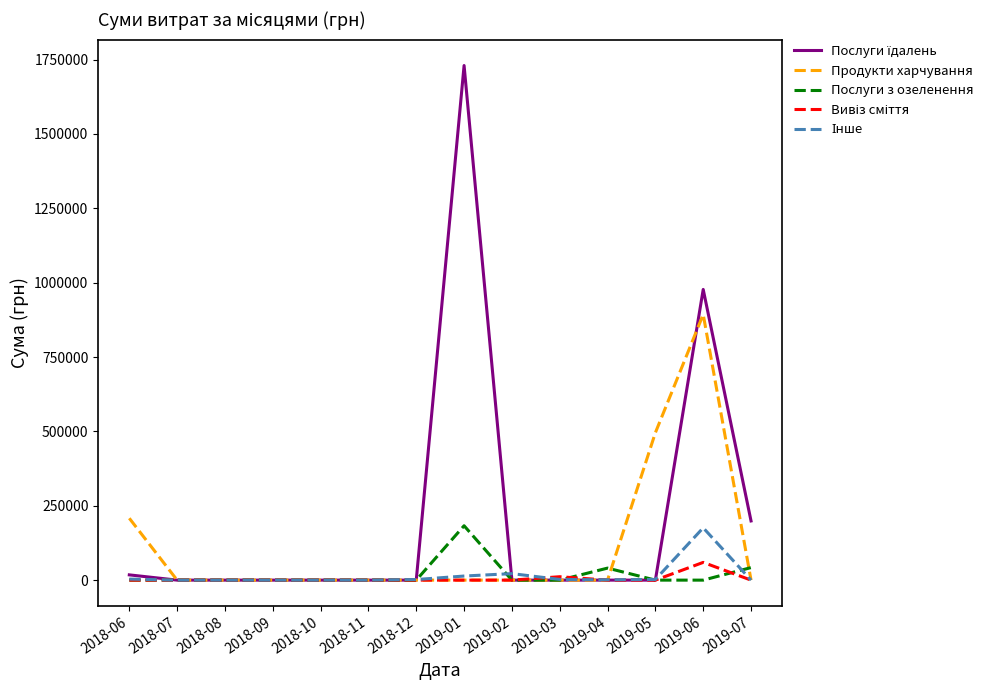

At which category does the chart reach its peak across all series?

2019-01